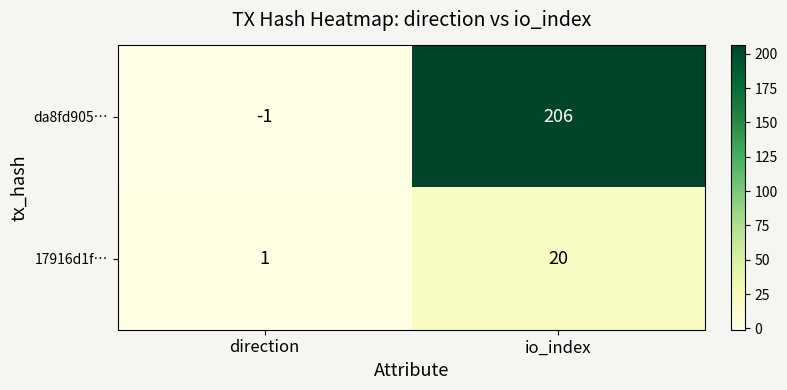

What is the sum of all da8fd905… values?

205